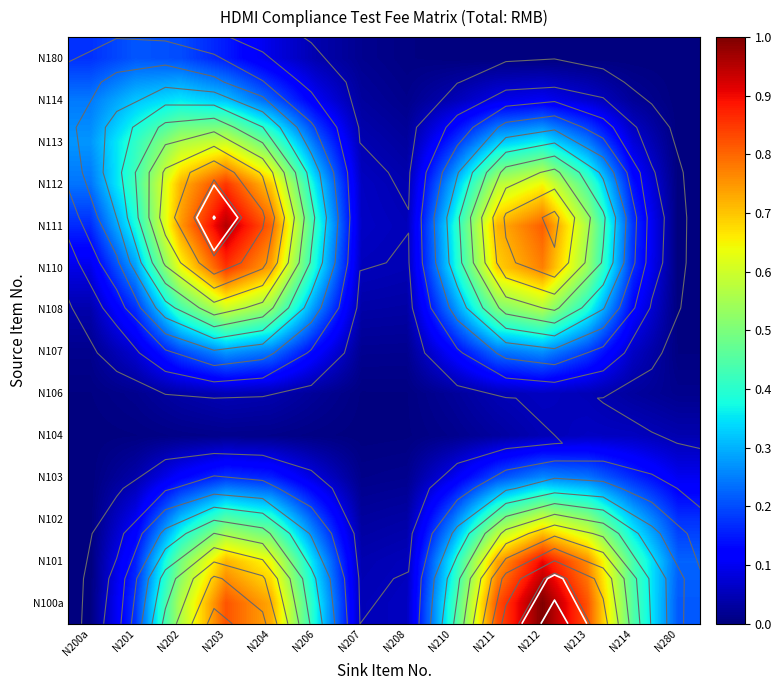

Which series changed the most between N203 and N280?

N111